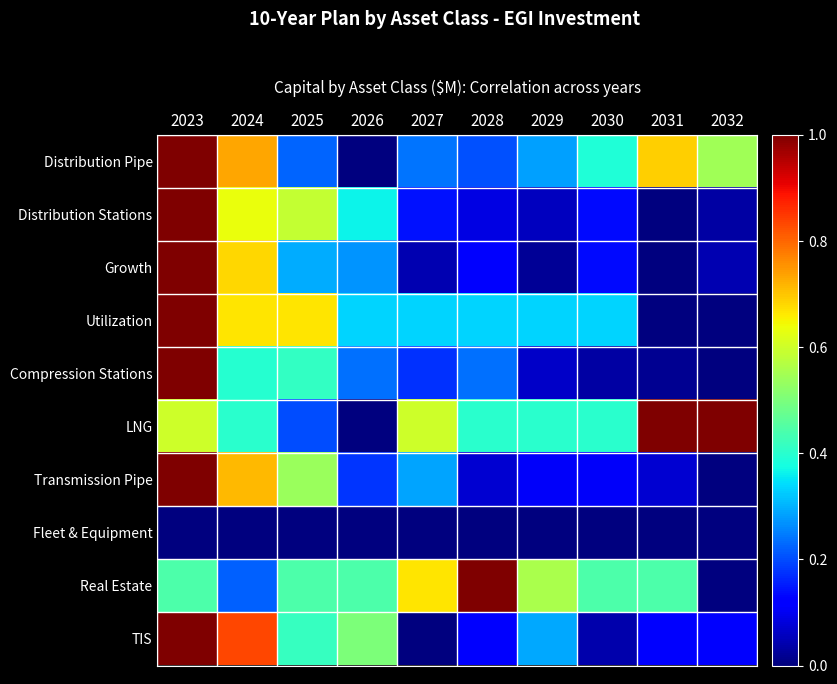

List the series in order of their peak value, highest first.

Distribution Pipe, Distribution Stations, Growth, Utilization, Compression Stations, LNG, Transmission Pipe, Real Estate, TIS, Fleet & Equipment